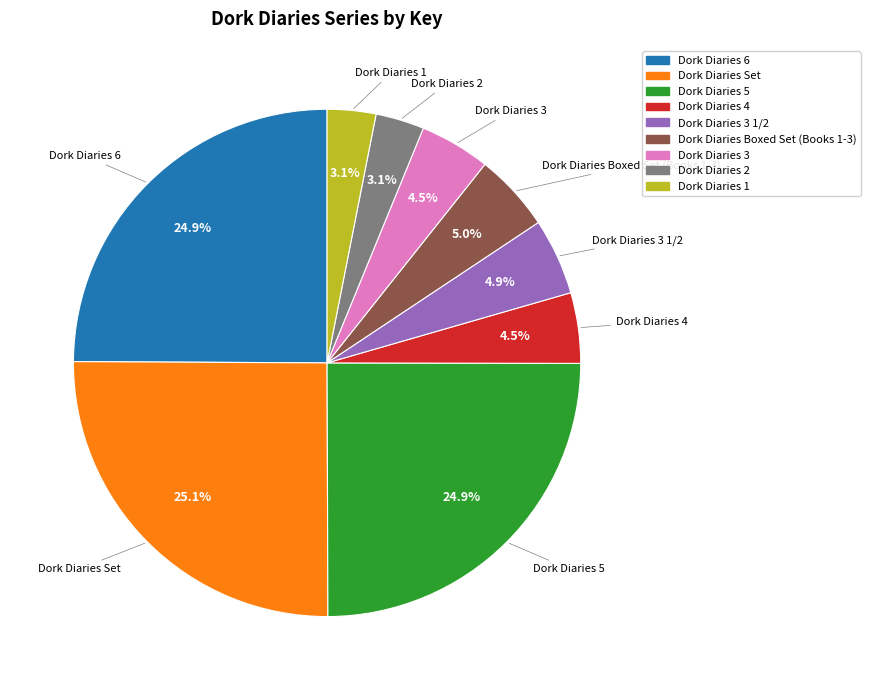

Is there a majority slice in this chart?

No